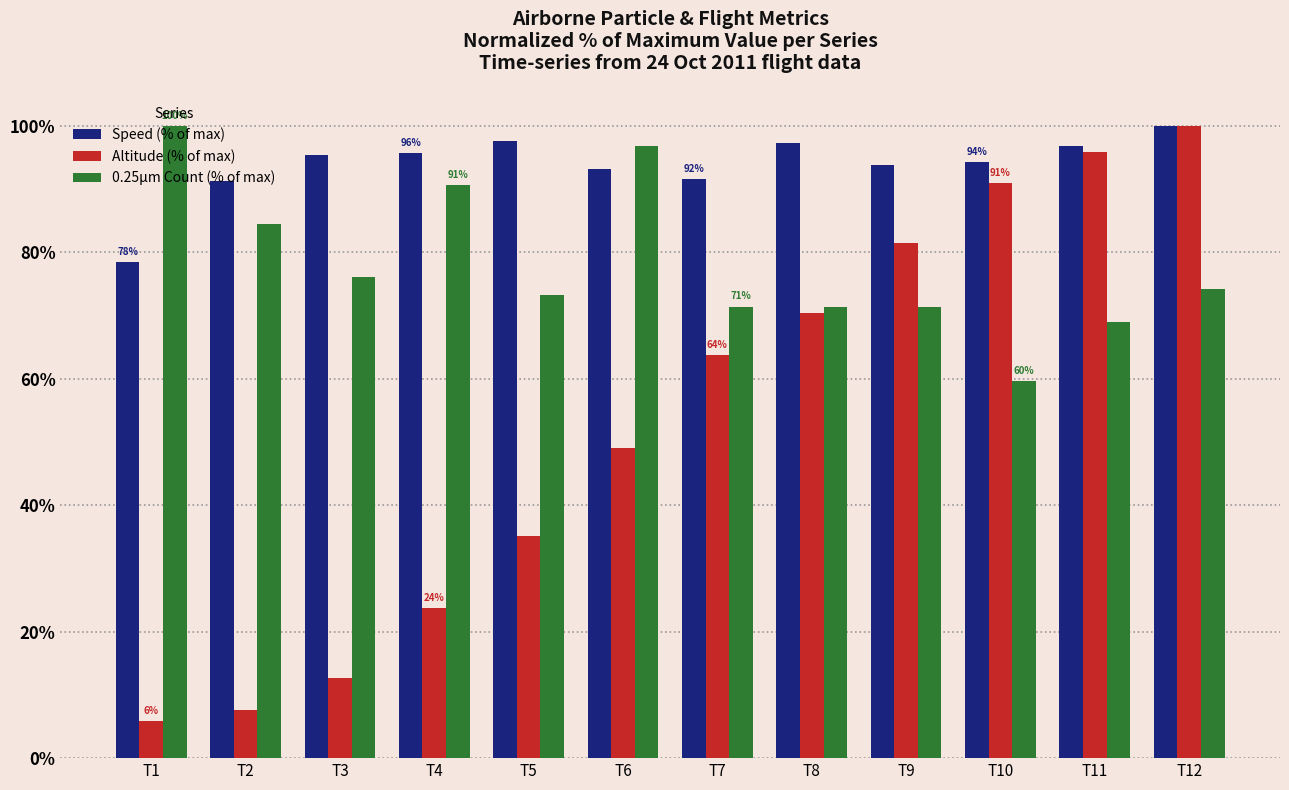

How many groups of bars are there?

12